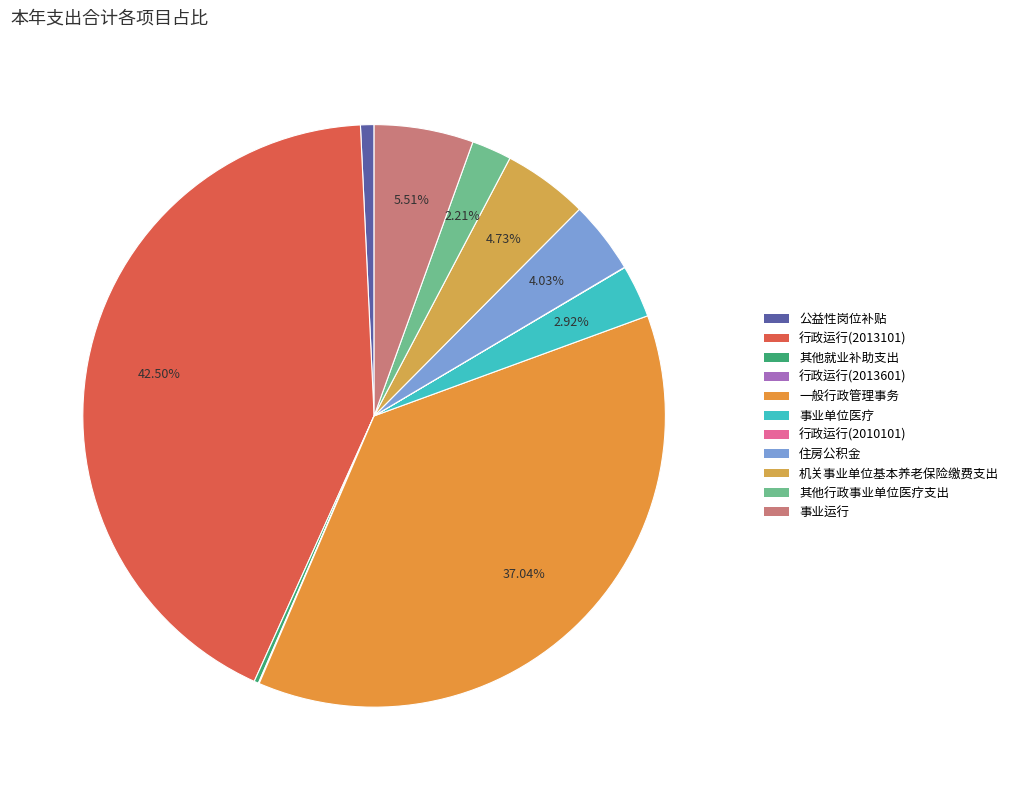

How much of the chart is everything except 机关事业单位基本养老保险缴费支出?

95.3%